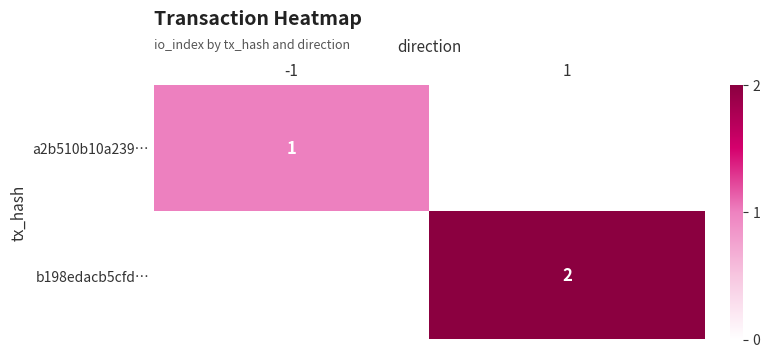

What is the maximum value shown in the chart?

2.0